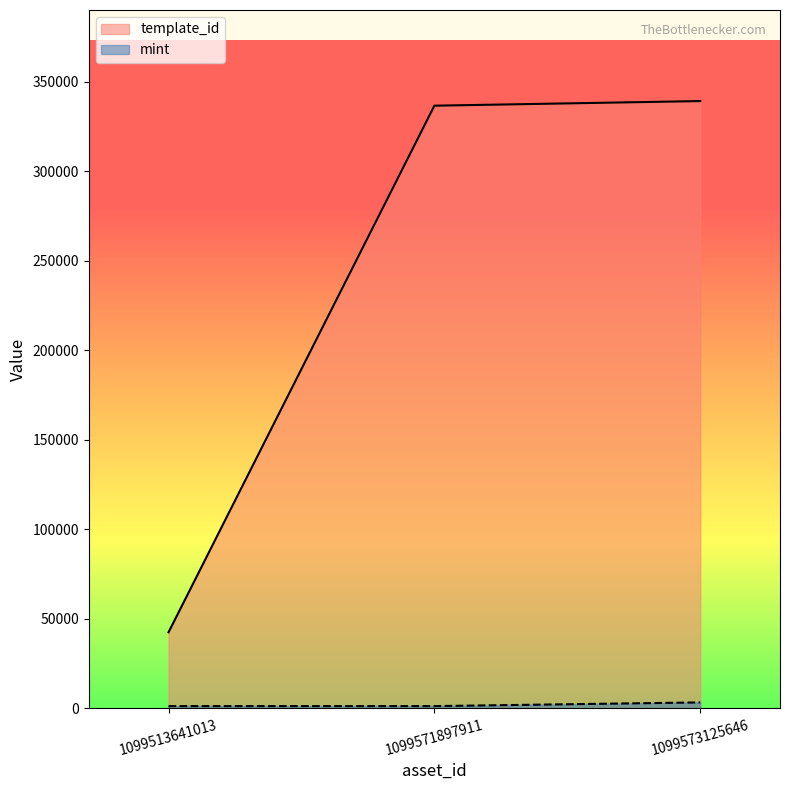

Does the chart display data point markers on the line(s)?

No